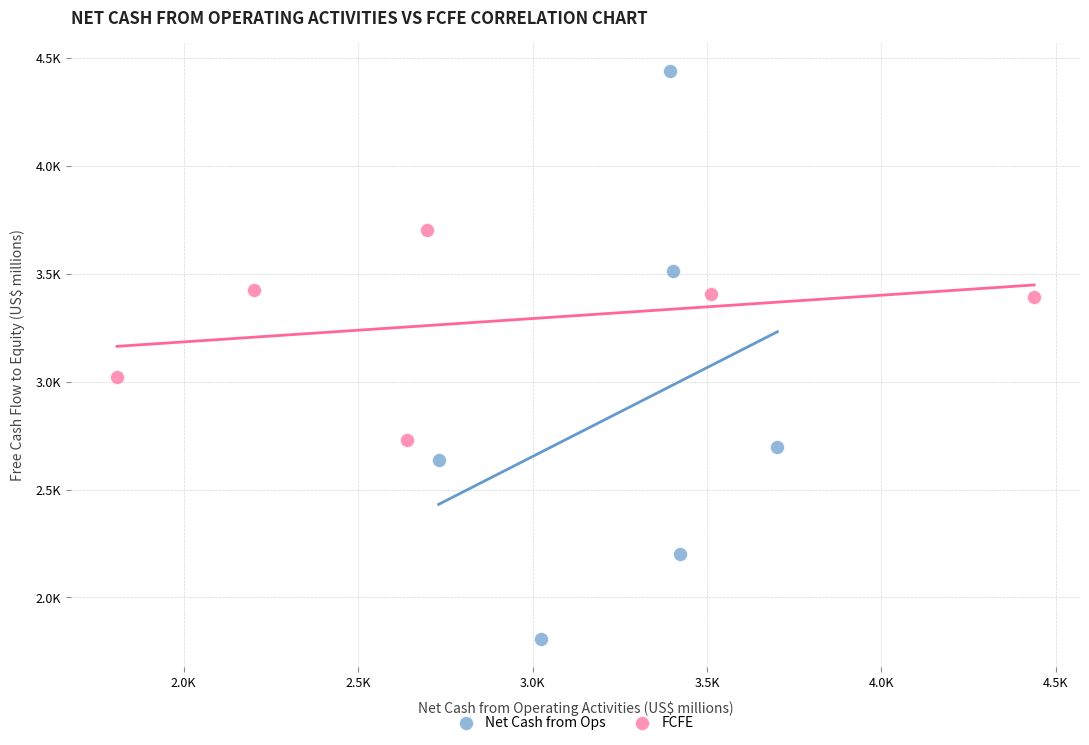

Which series reaches the minimum Y coordinate?

Net Cash from Ops